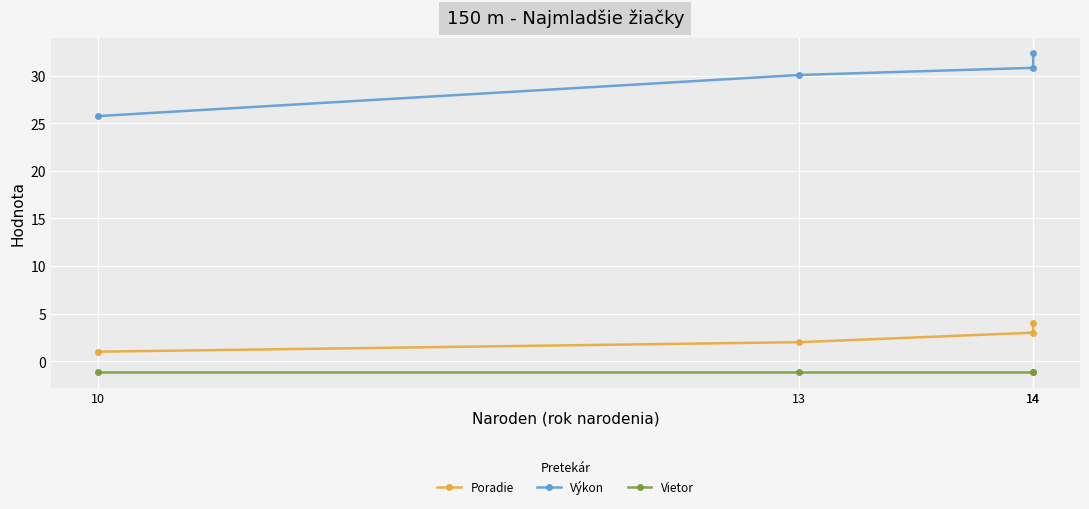

Reading left to right, extract all data points from this chart.

Poradie: 10=1.0	13=2.0	14=3.0	14=4.0
Výkon: 10=25.8	13=30.1	14=30.8	14=32.3
Vietor: 10=-1.1	13=-1.1	14=-1.1	14=-1.1